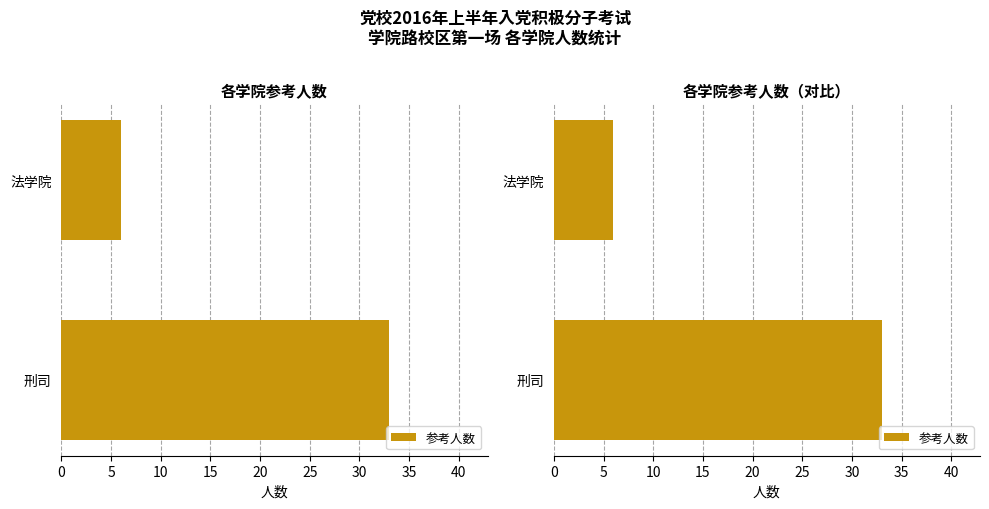

Is it true that the value at 法学院 is 11?

False